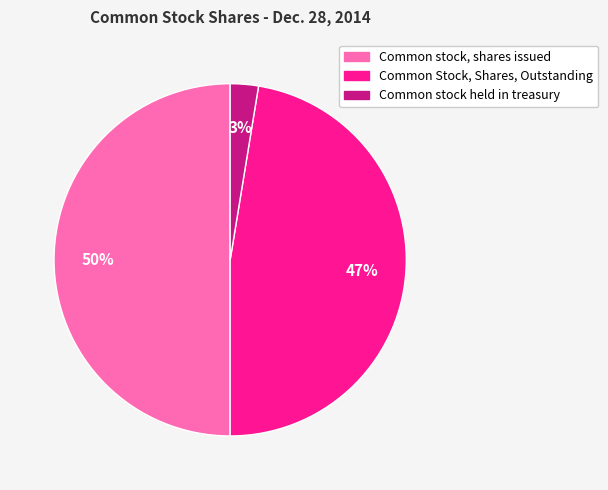

Does Common stock held in treasury account for over 50% of the chart?

No